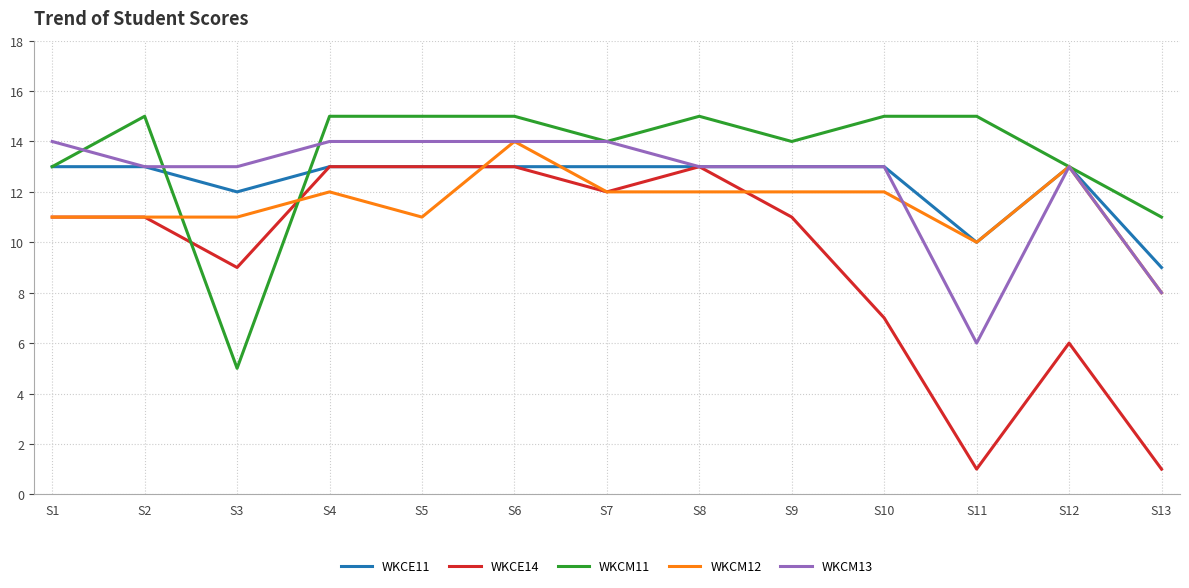

Which category has the lowest value in the WKCM11 series?

S3